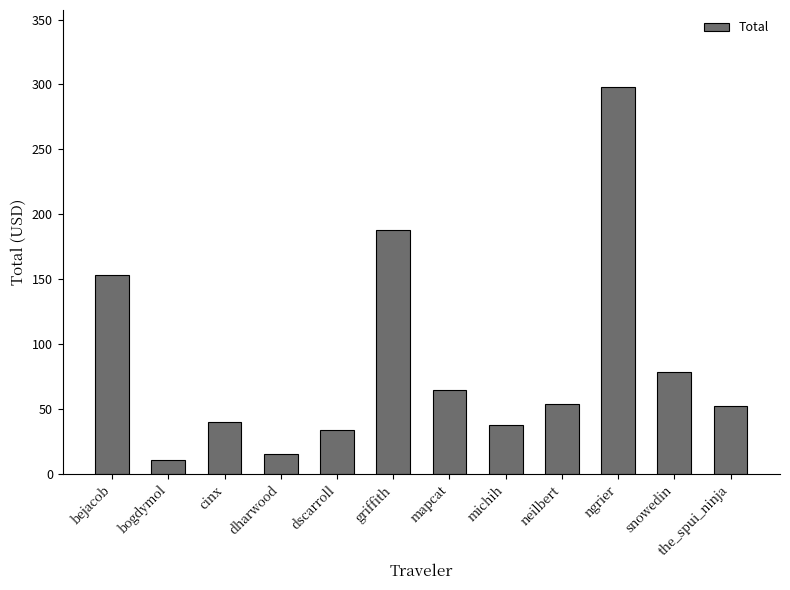

What is the value of the 6th bar from the left?

188.0